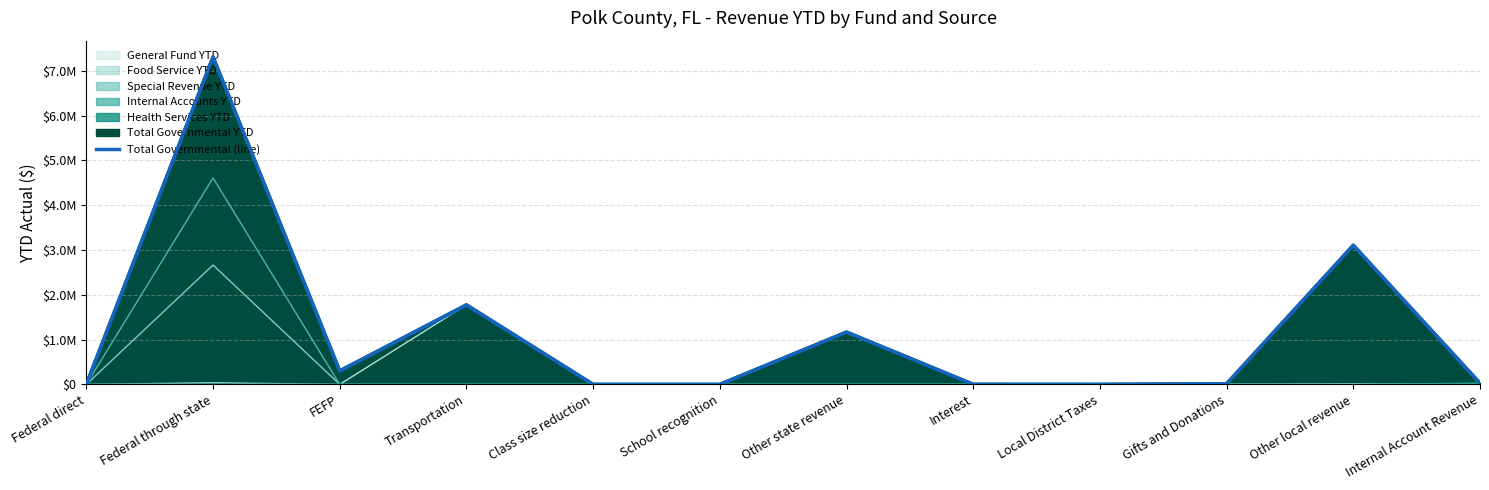

True or false: the data shows -2625740.3 at Local District Taxes.

False